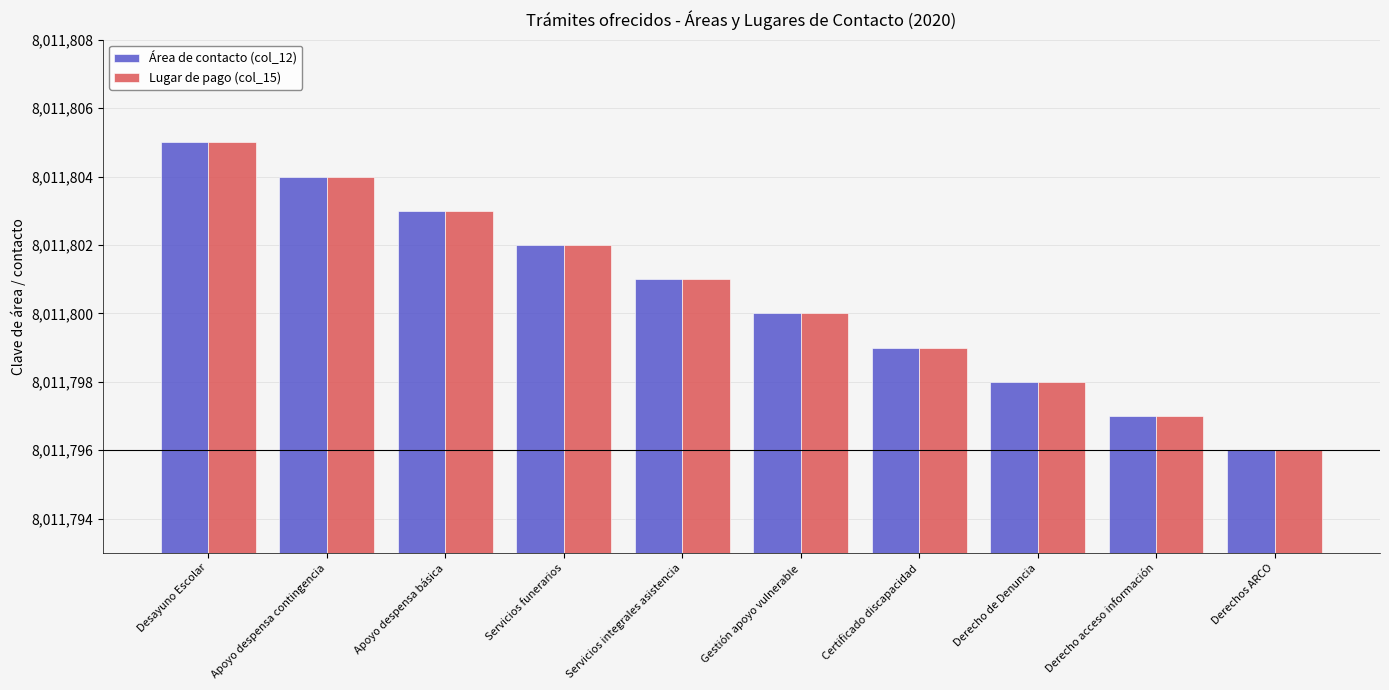

What are all the series names shown in the legend?

Área de contacto (col_12), Lugar de pago (col_15)